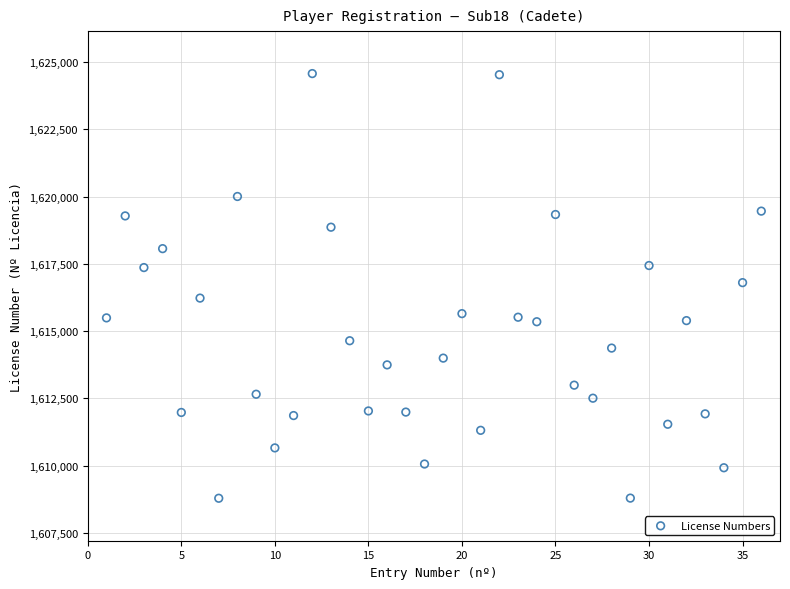

What is the range of X values (max minus min)?

35